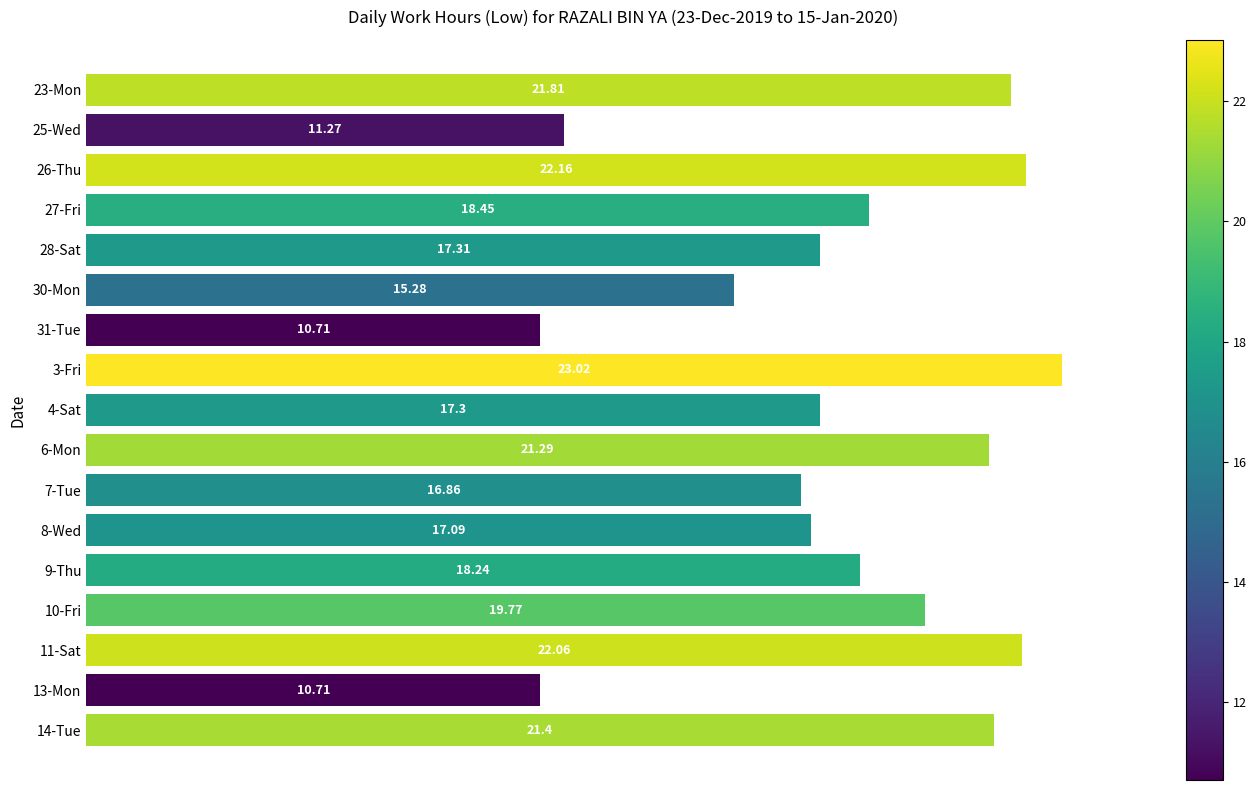

What is the change in value from 6-Mon to 14-Tue?

+0.1